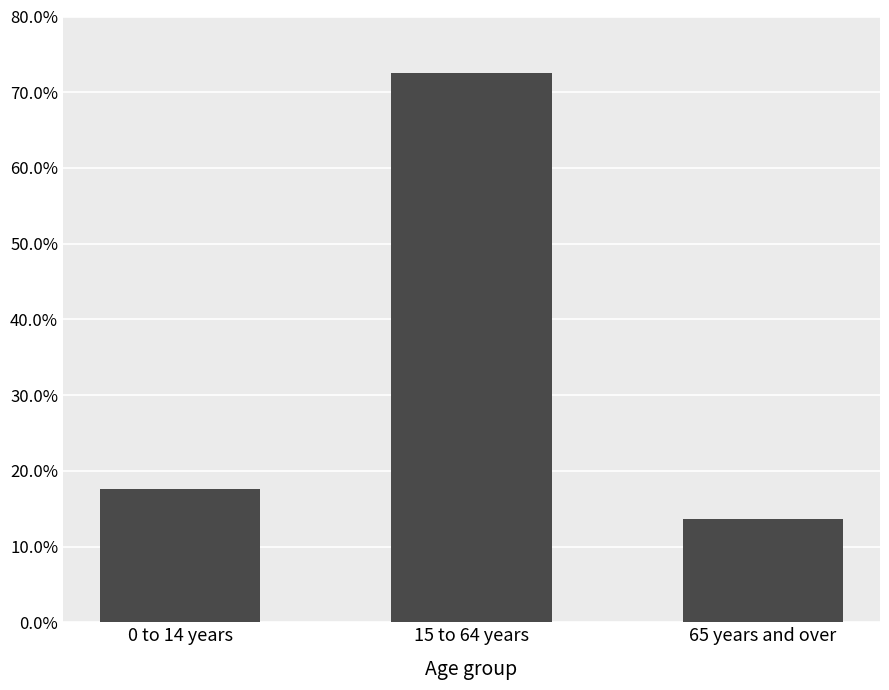

What is the label of the 1st bar from the right?

65 years and over